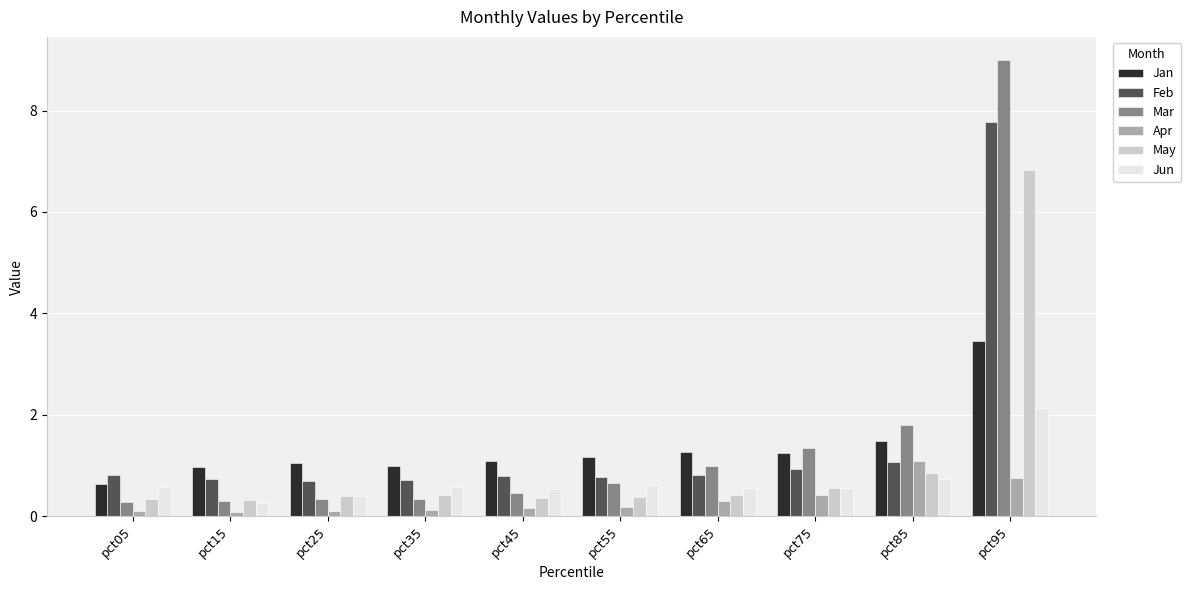

List the series in order of their peak value, highest first.

Mar, Feb, May, Jan, Jun, Apr